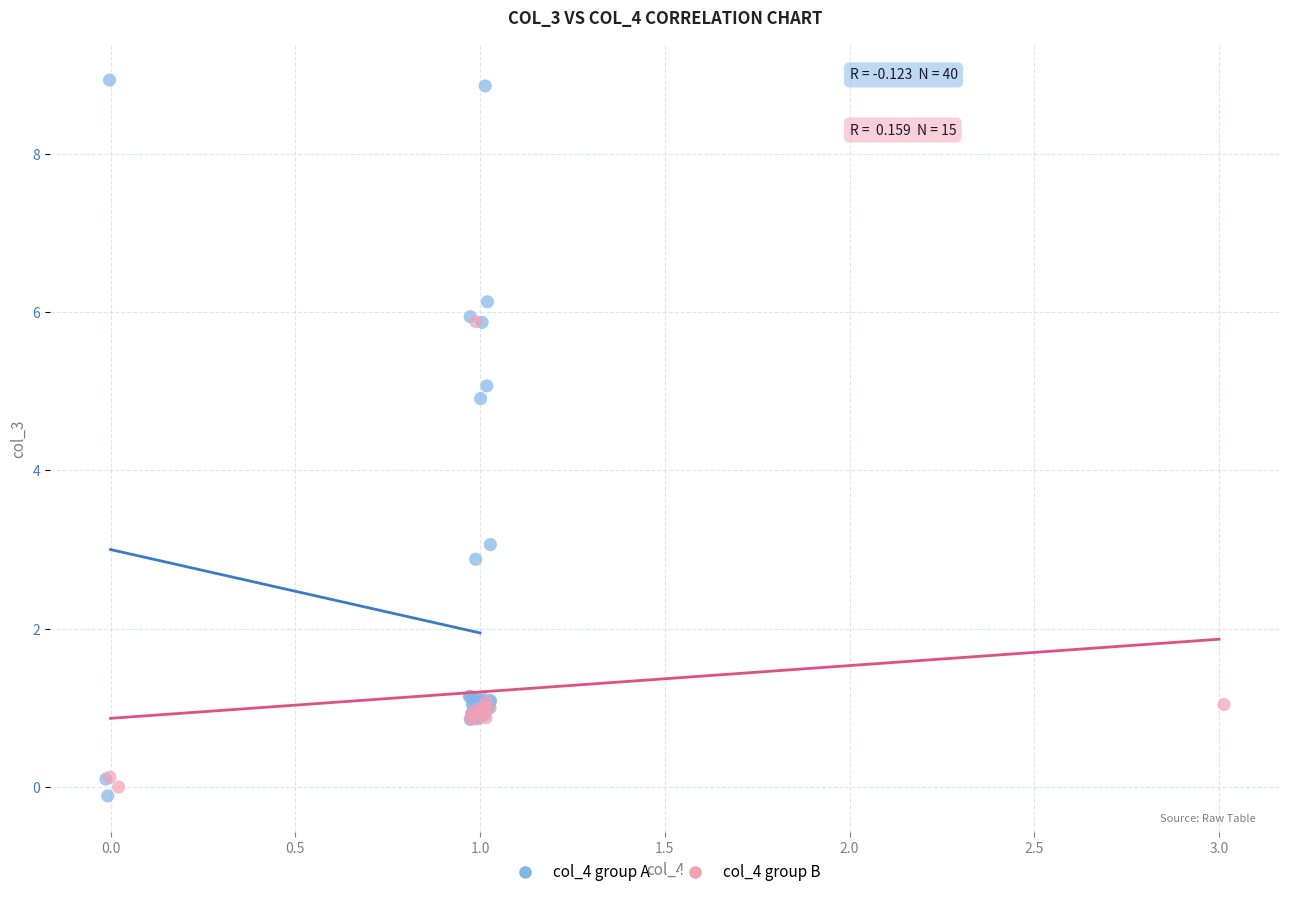

Which series has the largest Y range (max minus min)?

col_4 group A